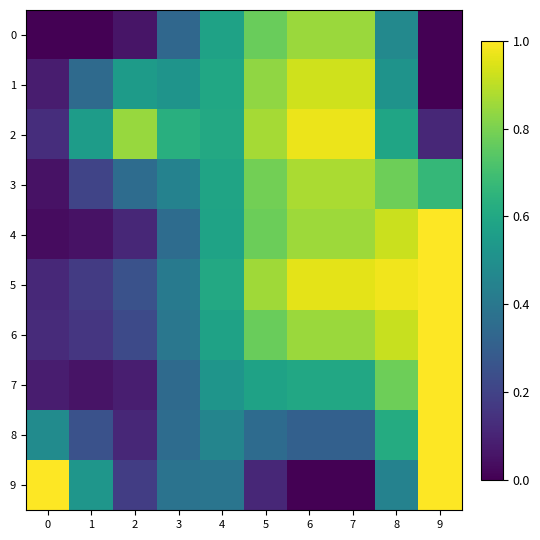

Between 1 and 9, which series saw the biggest shift?

4